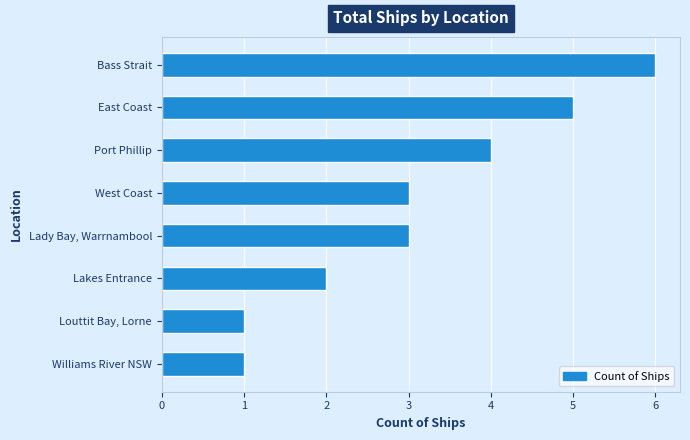

Which has a higher value, Williams River NSW or Bass Strait?

Bass Strait